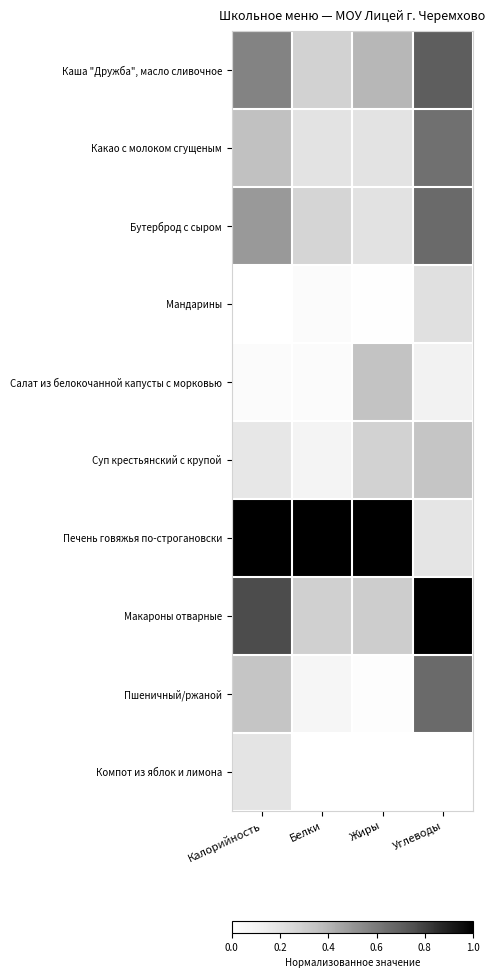

Reading right to left, extract all data points from this chart.

Каша "Дружба", масло сливочное: Углеводы=0.7	Жиры=0.4	Белки=0.3	Калорийность=0.6
Какао с молоком сгущеным: Углеводы=0.6	Жиры=0.2	Белки=0.2	Калорийность=0.4
Бутерброд с сыром: Углеводы=0.7	Жиры=0.2	Белки=0.3	Калорийность=0.5
Мандарины: Углеводы=0.2	Жиры=0.0	Белки=0.0	Калорийность=0.0
Салат из белокочанной капусты с морковью: Углеводы=0.1	Жиры=0.3	Белки=0.0	Калорийность=0.0
Суп крестьянский с крупой: Углеводы=0.3	Жиры=0.3	Белки=0.1	Калорийность=0.2
Печень говяжья по-строгановски: Углеводы=0.2	Жиры=1.0	Белки=1.0	Калорийность=1.0
Макароны отварные: Углеводы=1.0	Жиры=0.3	Белки=0.3	Калорийность=0.8
Пшеничный/ржаной: Углеводы=0.7	Жиры=0.0	Белки=0.1	Калорийность=0.3
Компот из яблок и лимона: Углеводы=0.0	Жиры=0.0	Белки=0.0	Калорийность=0.2